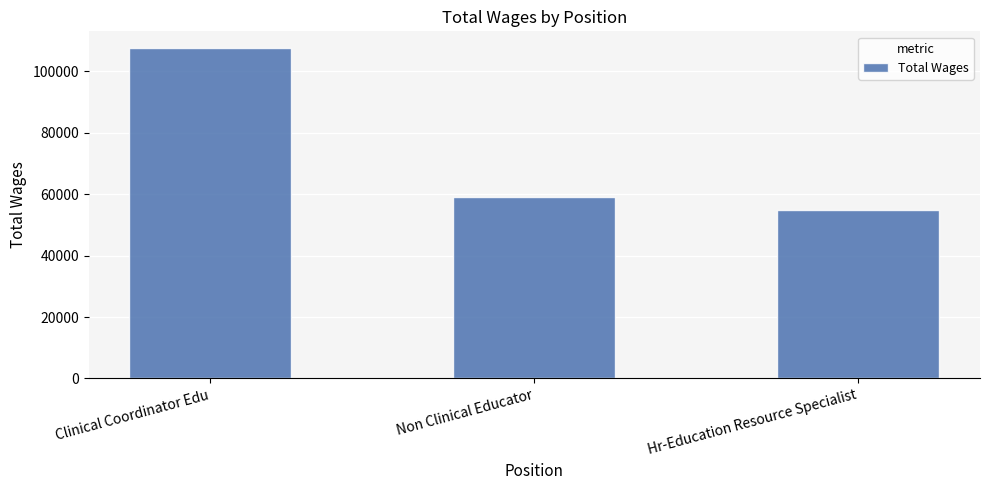

Which category has the highest value across all series?

Clinical Coordinator Edu